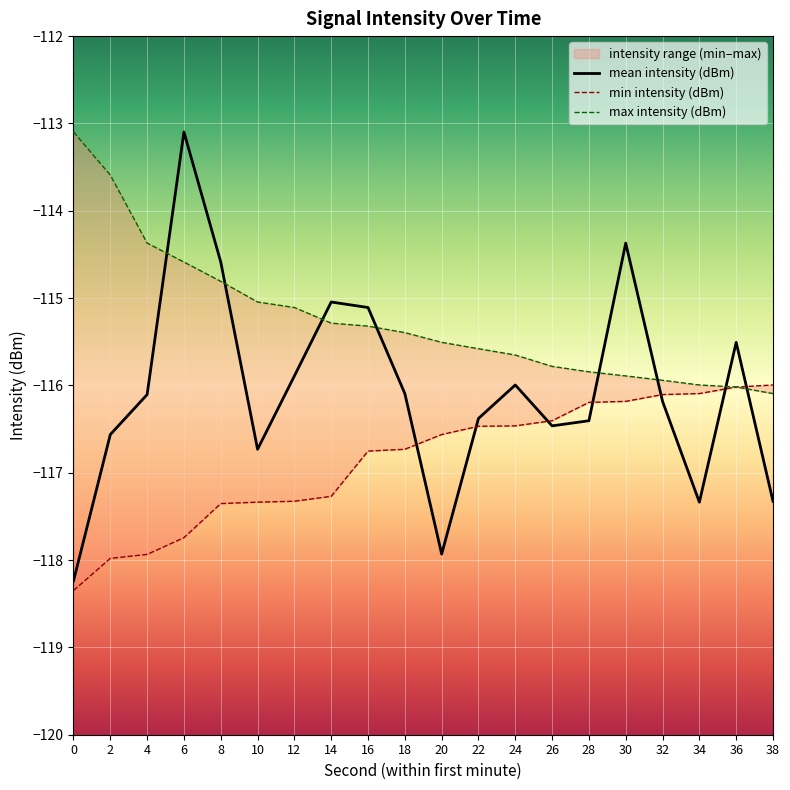

Where do mean intensity (dBm) and max intensity (dBm) first cross each other?

4 and 6